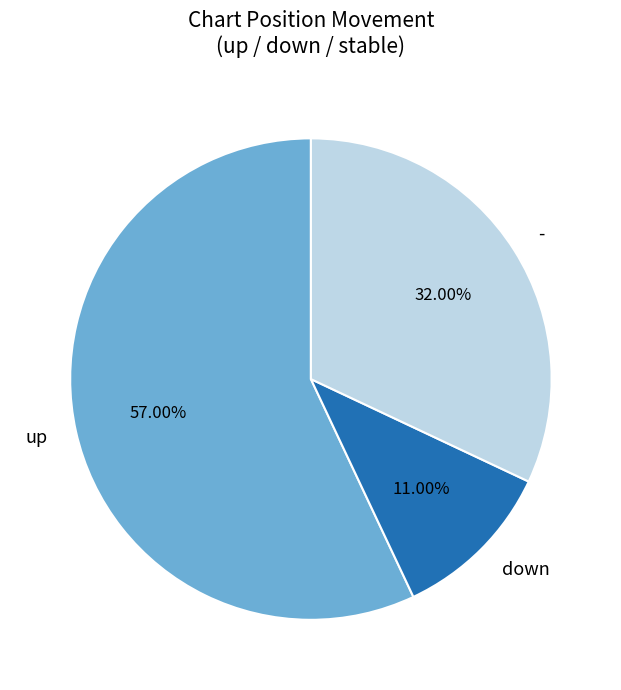

To the nearest percent, what percentage of the pie is up?

57%